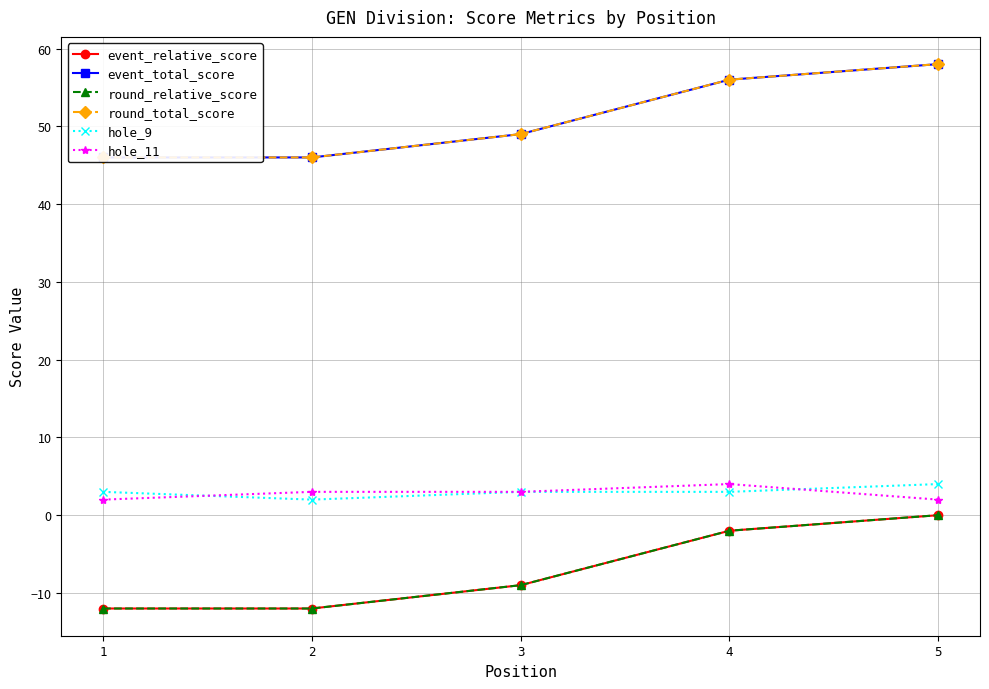

The round_relative_score series shows 8 at 5. True or false?

False